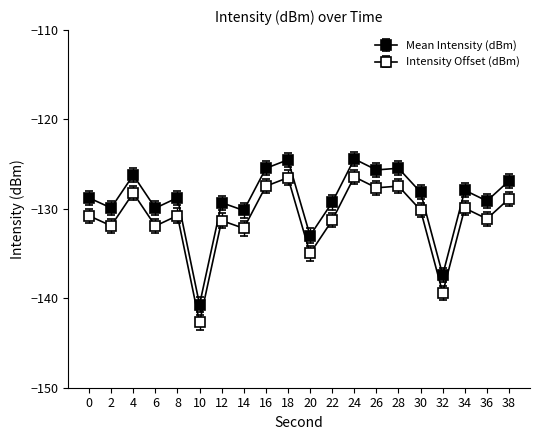

Where is the first local minimum for Intensity Offset (dBm)?

2